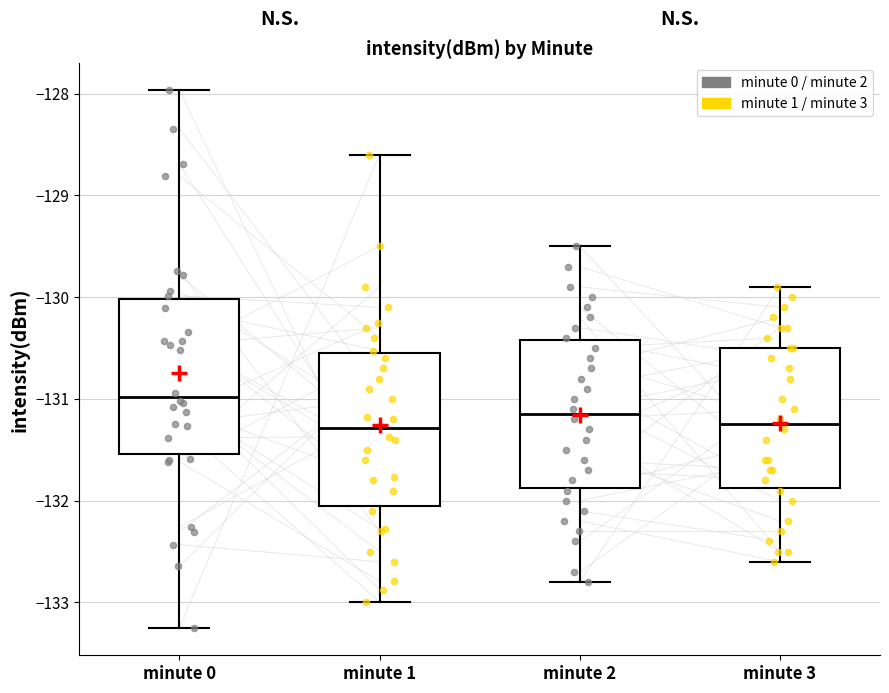

Reading left to right, read every box against the y-axis: the position of its median line, the range the box covers, and the ends of its whiskers. The values are not printed on the chart, so give them approximately, as read against the axis.

minute 0: median -131.0, box -131.5 to -130.0, whiskers -133.3 to -128.0
minute 1: median -131.3, box -132.0 to -130.5, whiskers -133.0 to -128.6
minute 2: median -131.1, box -131.9 to -130.4, whiskers -132.8 to -129.5
minute 3: median -131.2, box -131.9 to -130.5, whiskers -132.6 to -129.9